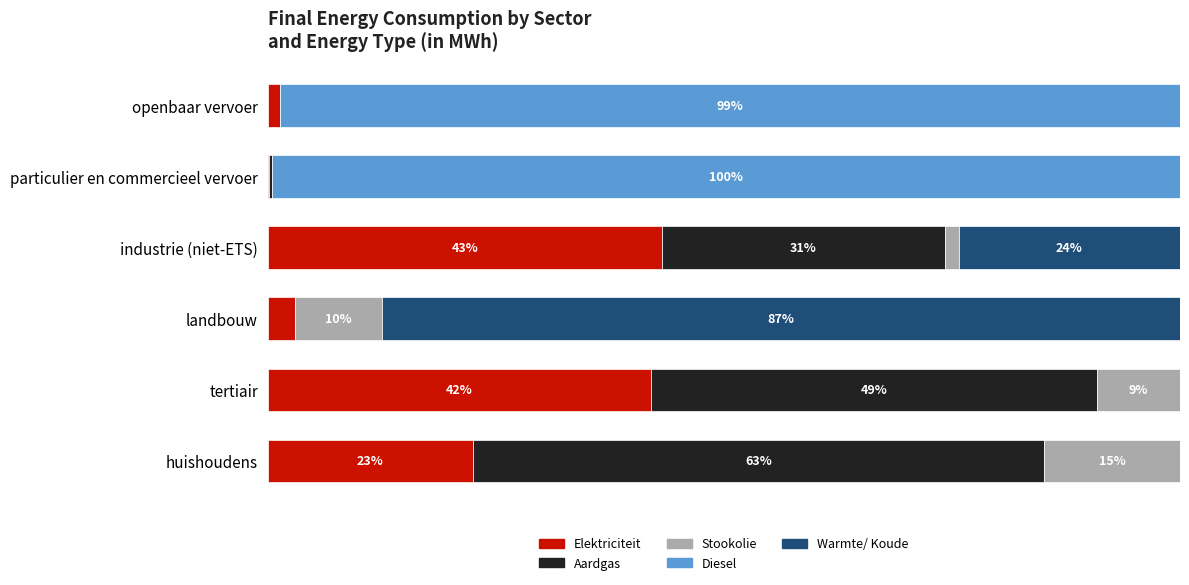

Which series has the widest spread of values?

Diesel